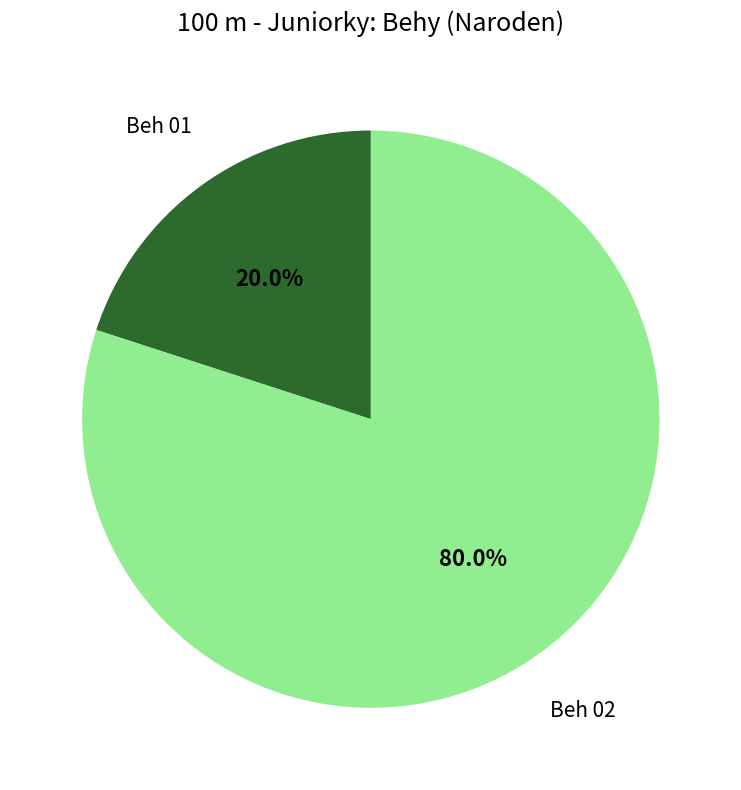

Does any single category account for the majority?

Yes